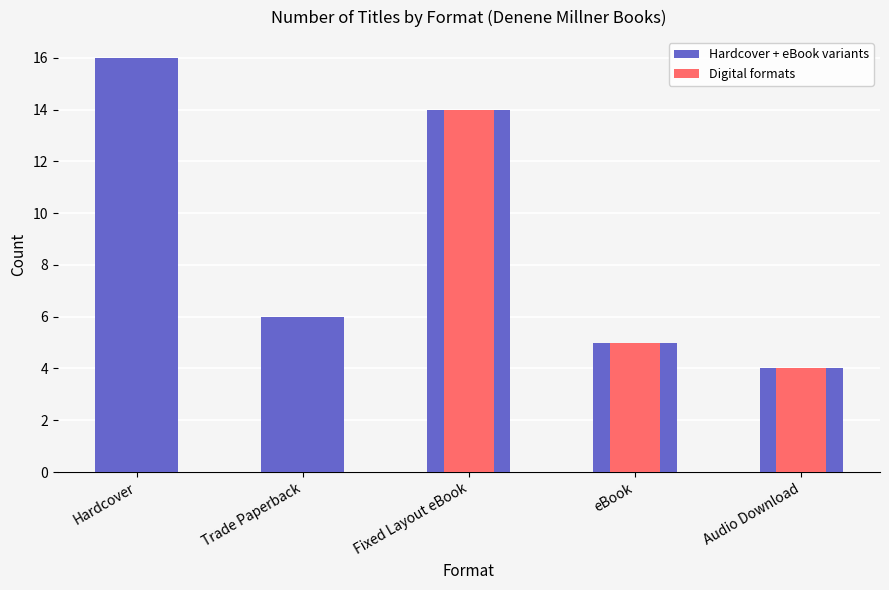

Rank the categories by Hardcover + eBook variants value from lowest to highest.

Audio Download, eBook, Trade Paperback, Fixed Layout eBook, Hardcover